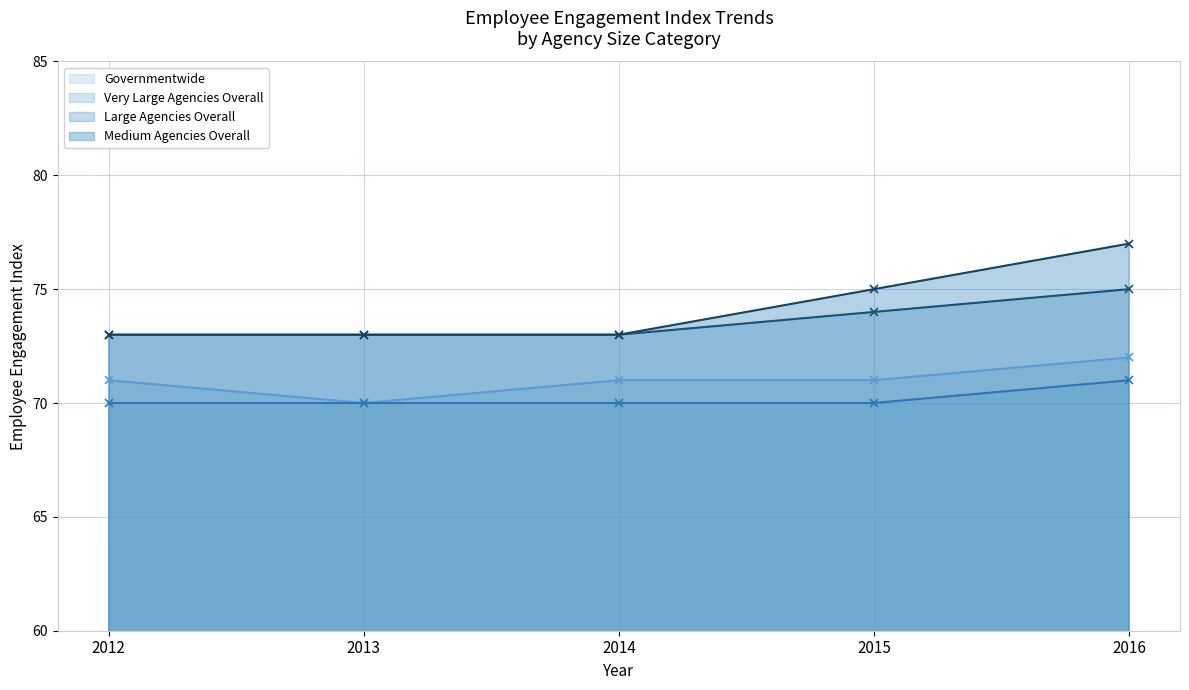

True or false: Very Large Agencies Overall and Medium Agencies Overall cross at least once.

False